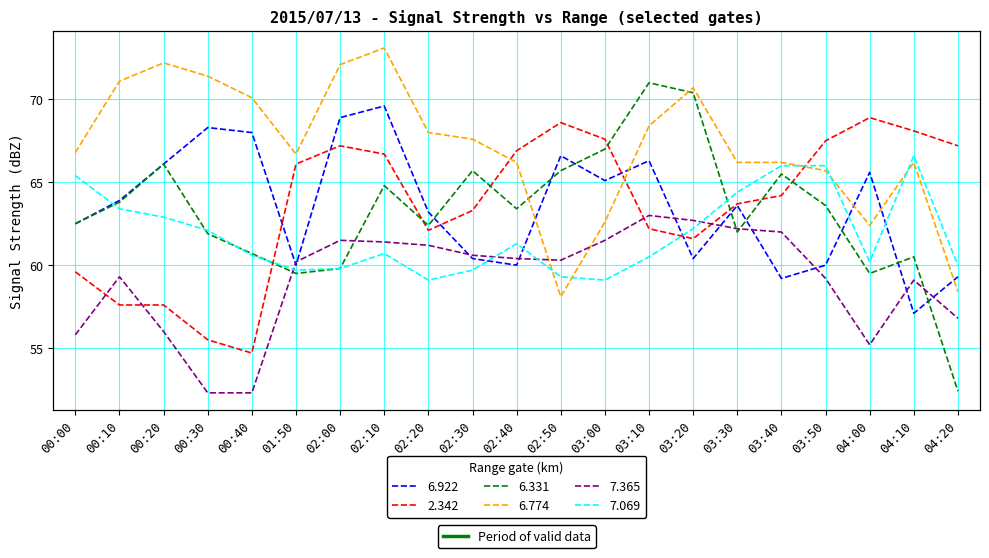

At which category does   6.922 reach its first local valley?

01:50